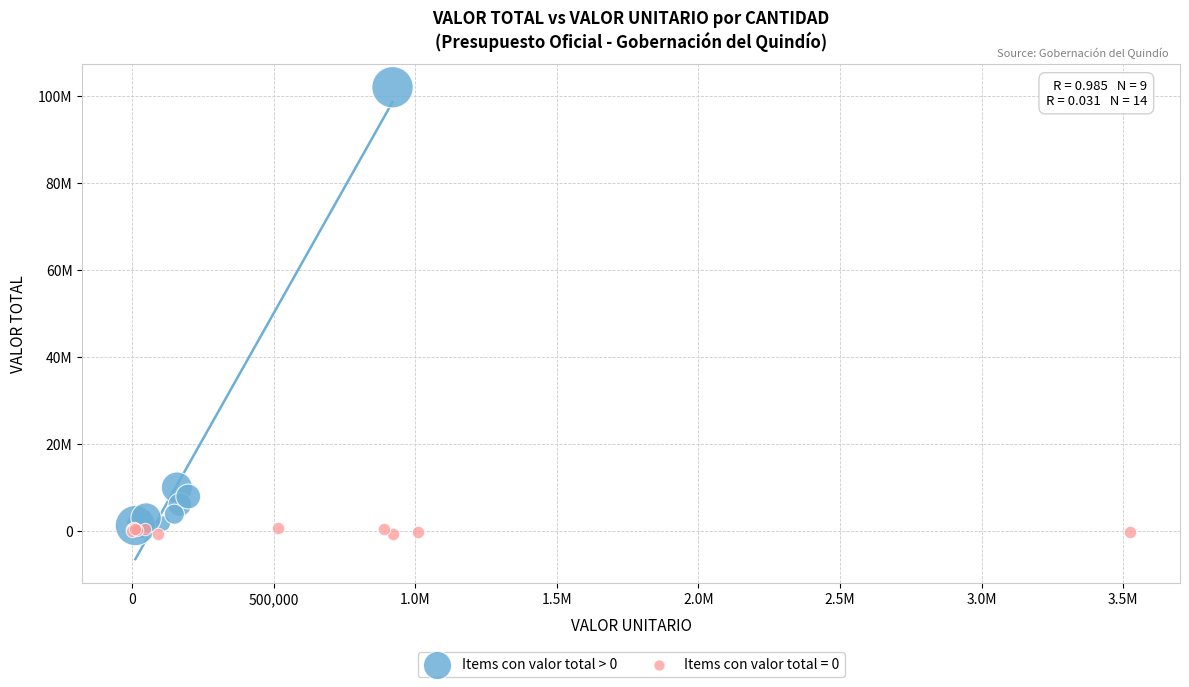

What are all the series names shown in the legend?

Items con valor total > 0, Items con valor total = 0